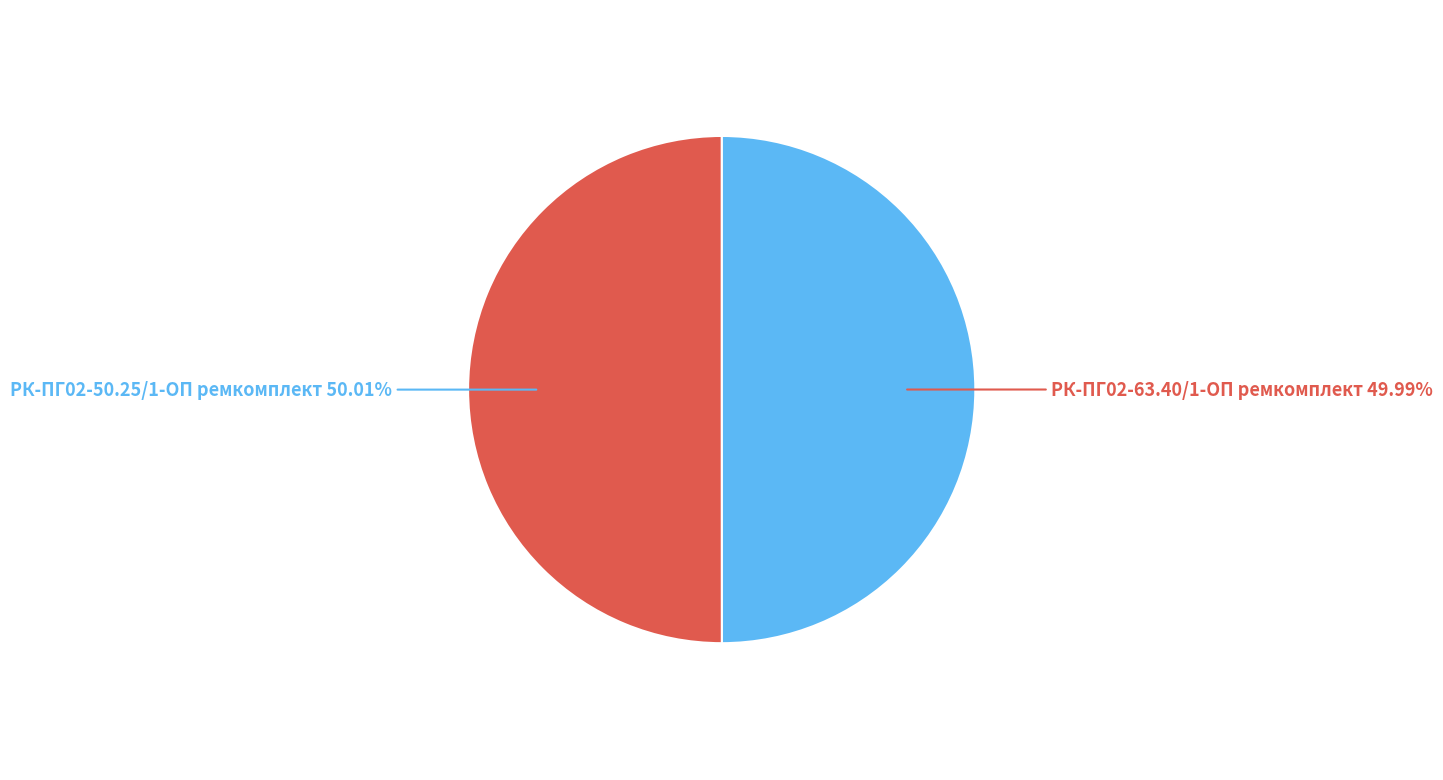

Is there any slice that represents more than half of the pie?

Yes